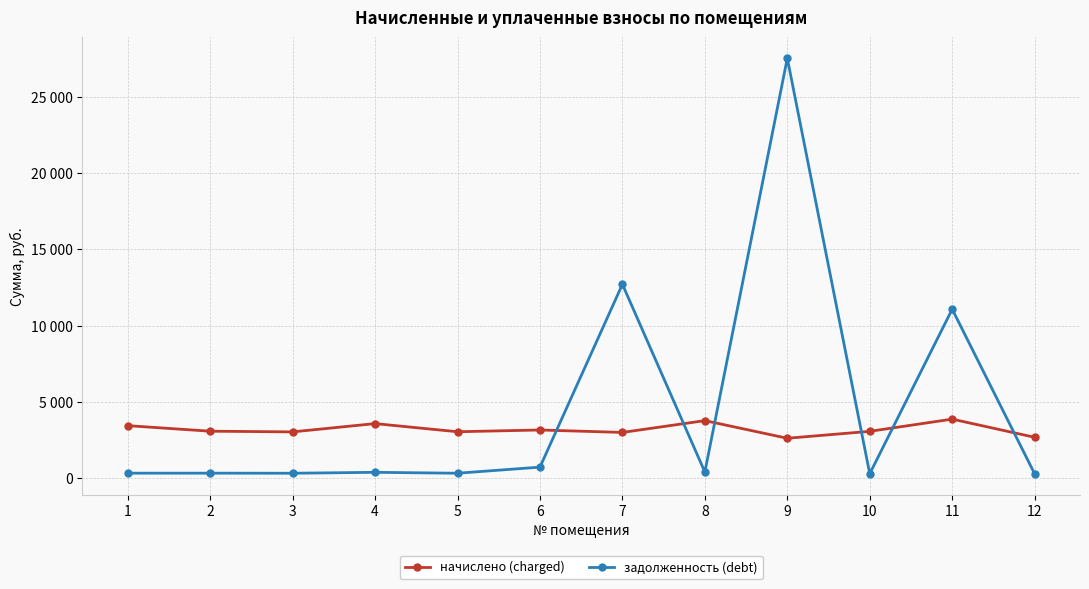

What is the value of the начислено (charged) point at the 12th from the left?

2691.5